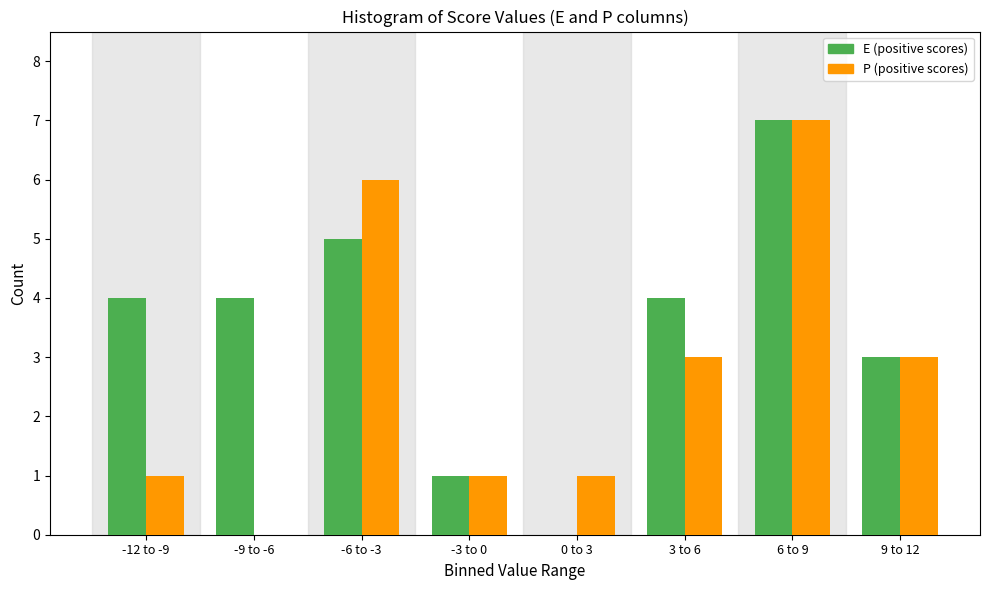

Reading left to right, list all the values displayed in this chart.

E: -12 to -9=4	-9 to -6=4	-6 to -3=5	-3 to 0=1	0 to 3=0	3 to 6=4	6 to 9=7	9 to 12=3
P: -12 to -9=1	-9 to -6=0	-6 to -3=6	-3 to 0=1	0 to 3=1	3 to 6=3	6 to 9=7	9 to 12=3